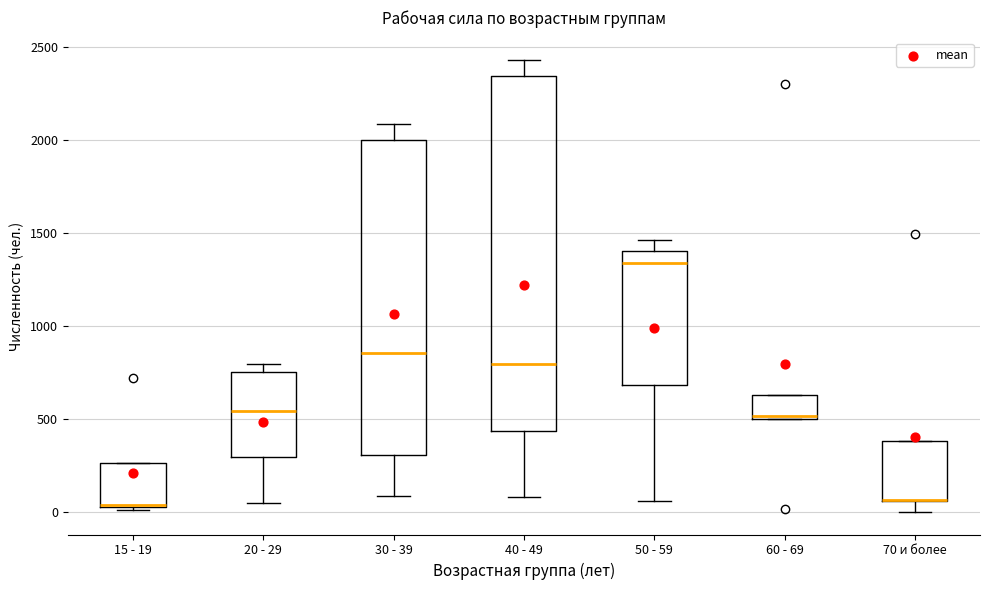

Where is the lower edge of the box for 20 - 29 on the y-axis? The values are not printed on the chart, so give them approximately, as read against the axis.

300